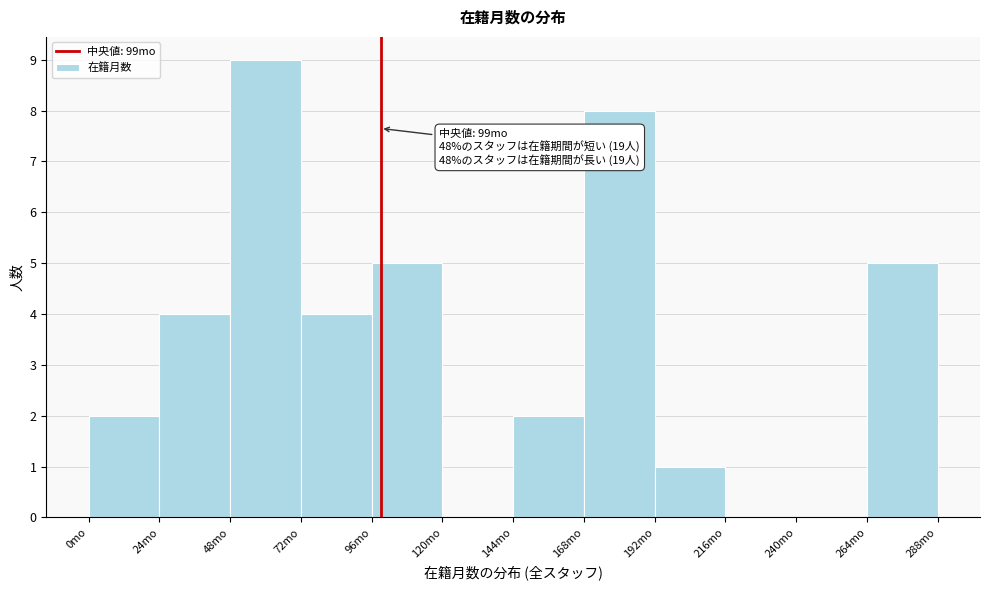

Over which range of the x-axis is the bar tallest?

48 to 72